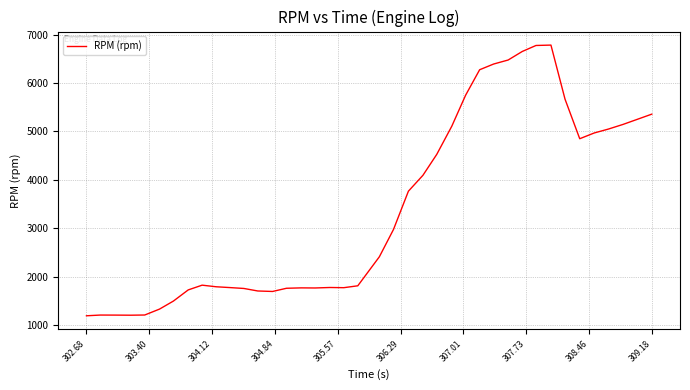

What is the greatest value displayed?

6782